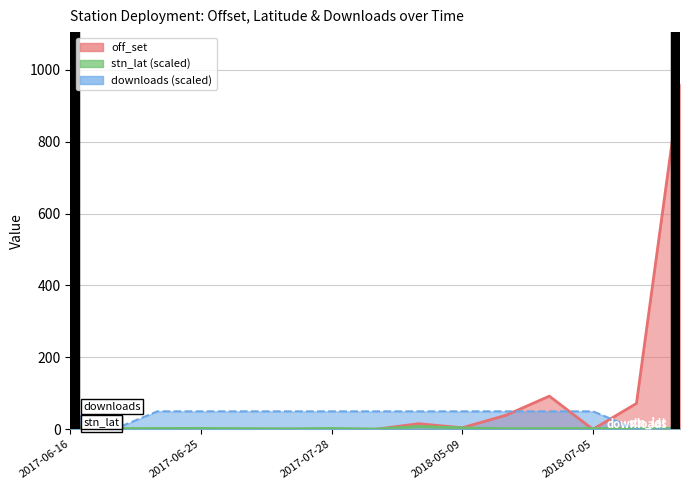

What is the difference between the maximum and minimum values in the off_set series?

960.5